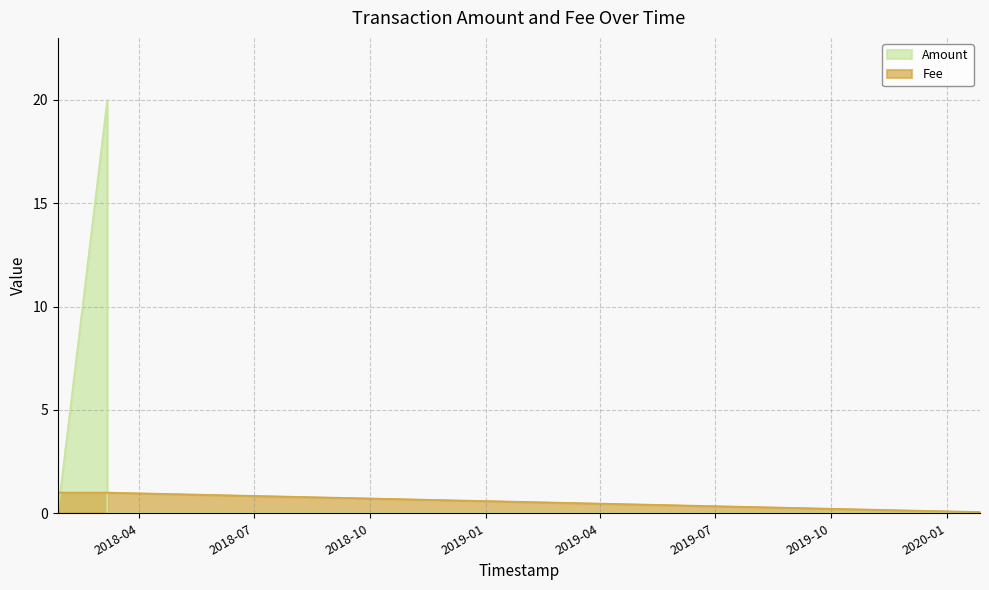

Which category has the highest value across all series?

2018-03-07 02:51:30